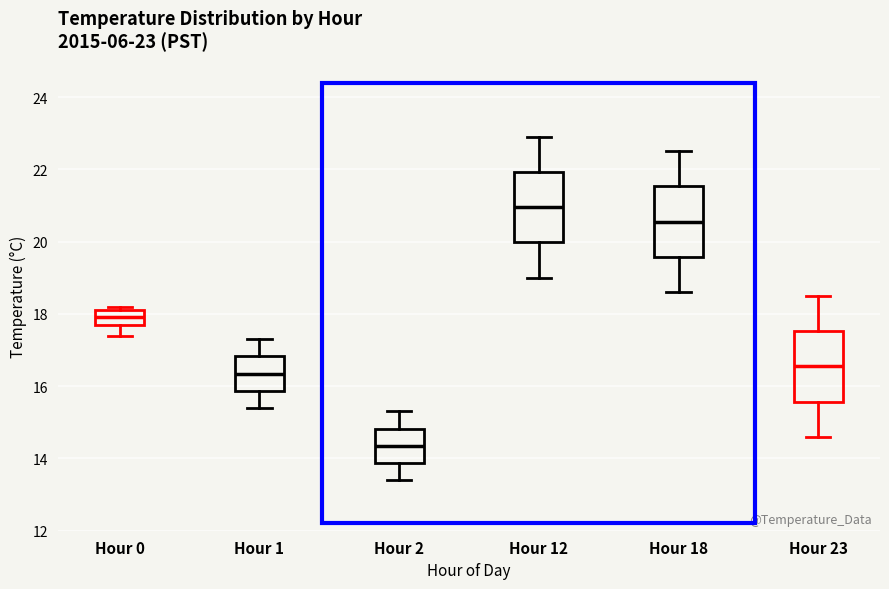

Which box has the lowest median line?

Hour 2